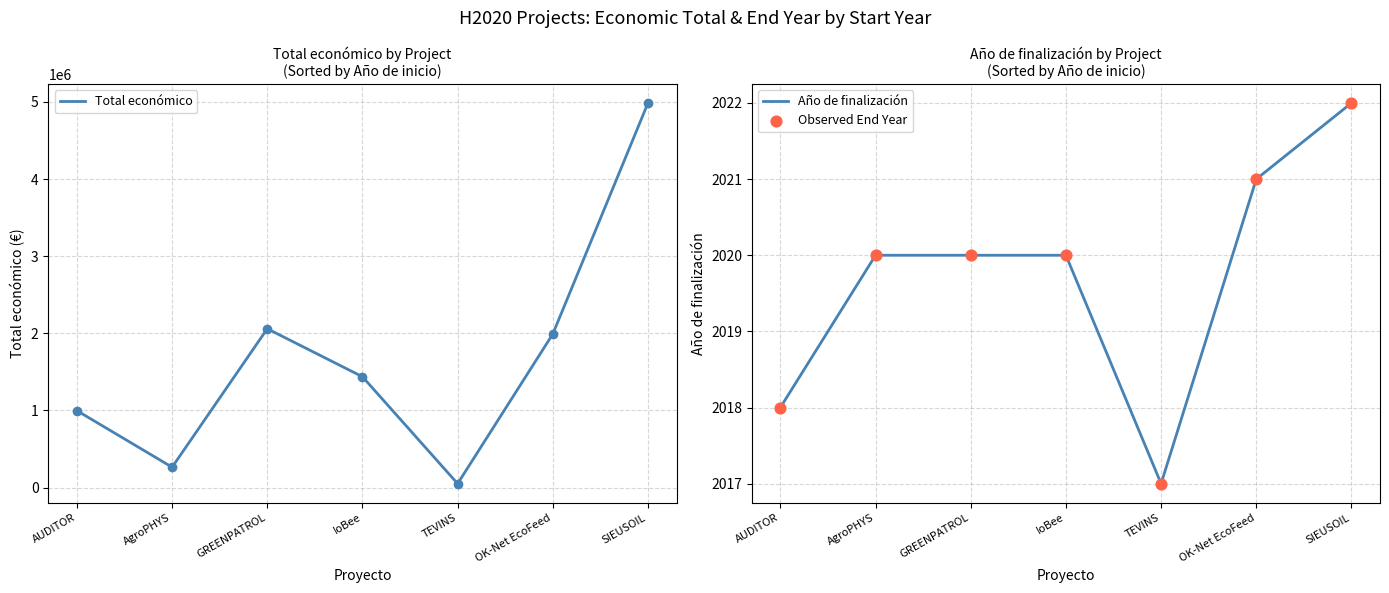

At how many categories does at least one series exceed 4492686?

1